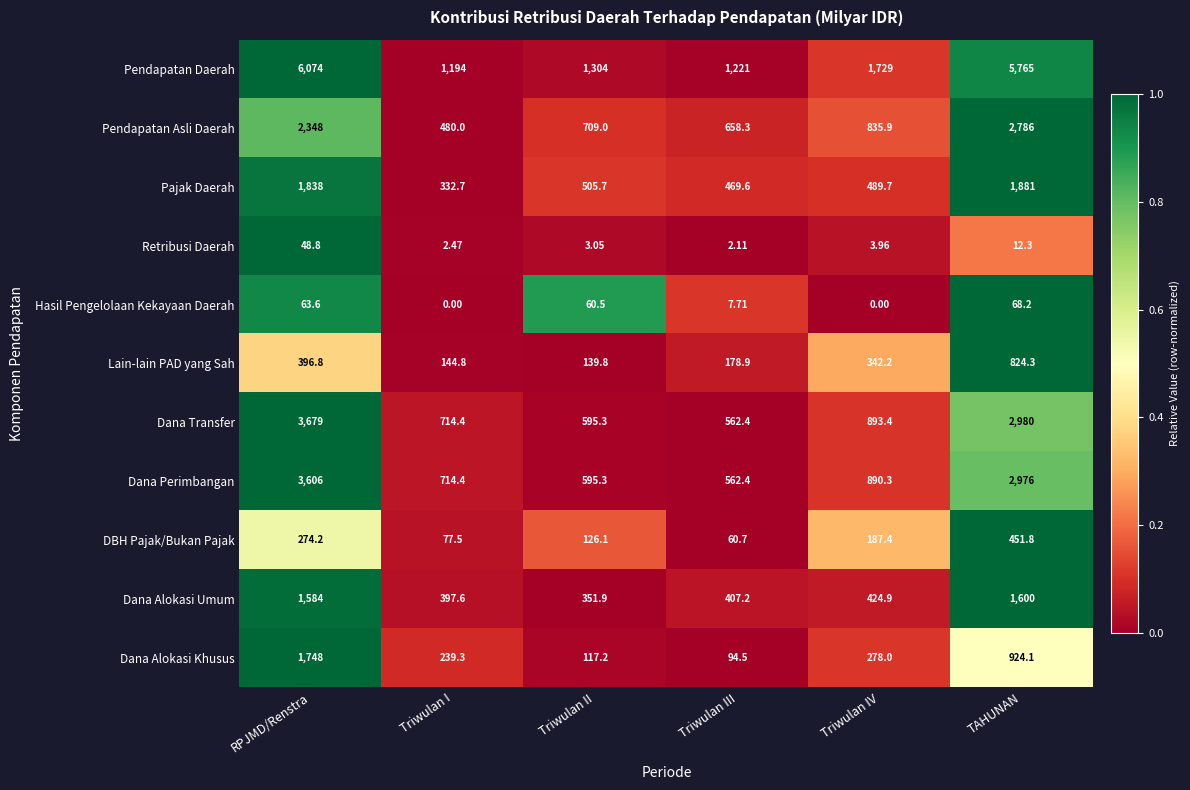

How many values in the Retribusi Daerah series are below 3?

2